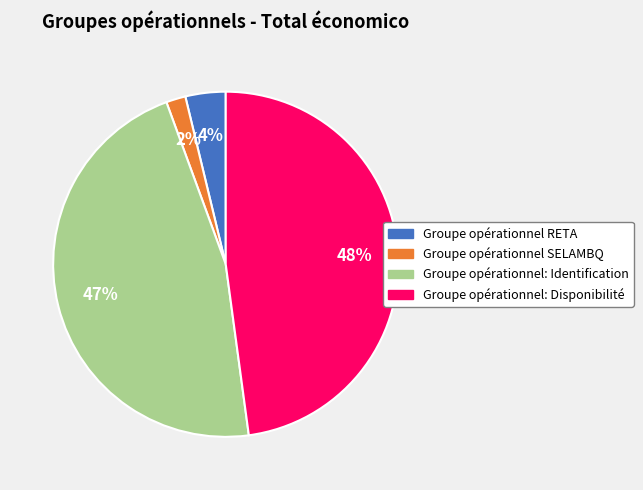

Does Groupe opérationnel RETA represent more than half of the total?

No